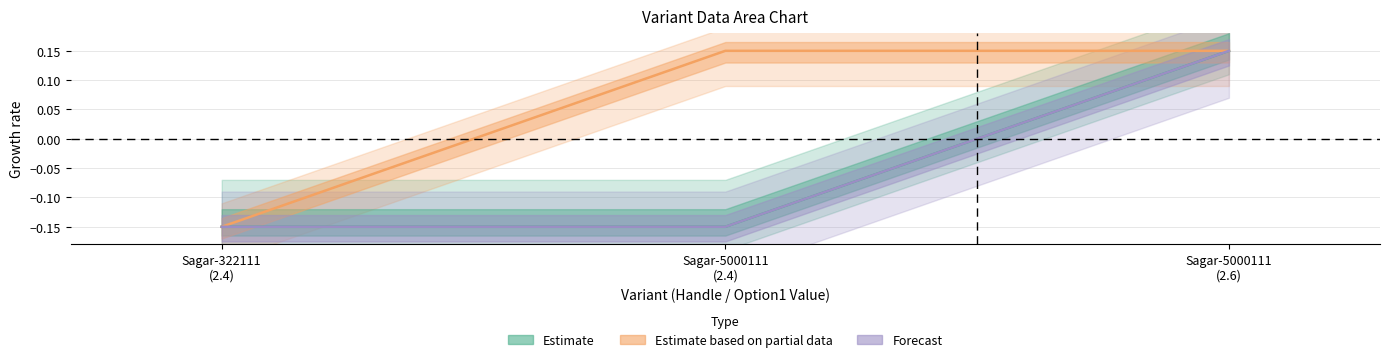

At which category is the sum across all series the highest?

Sagar-5000111 (2.6)